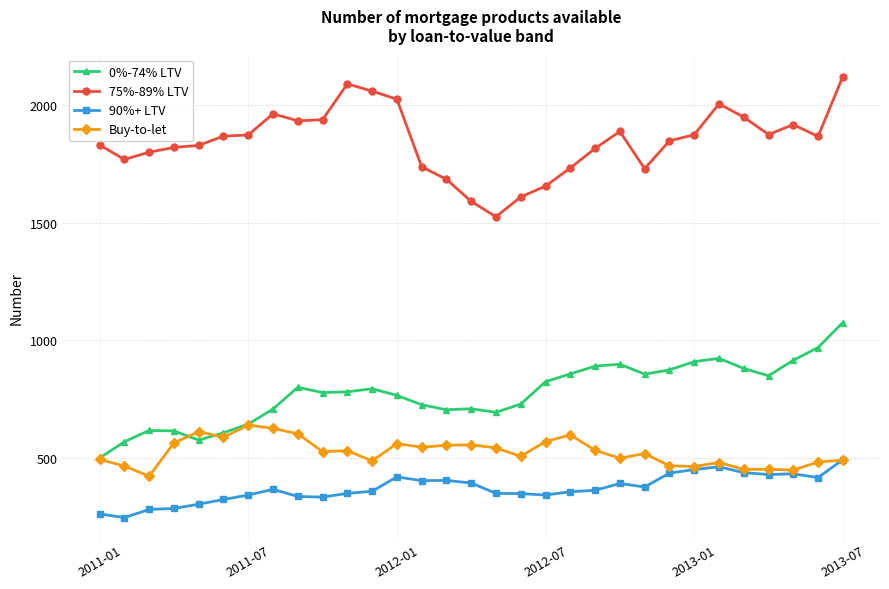

What is the minimum value shown in the chart?

248